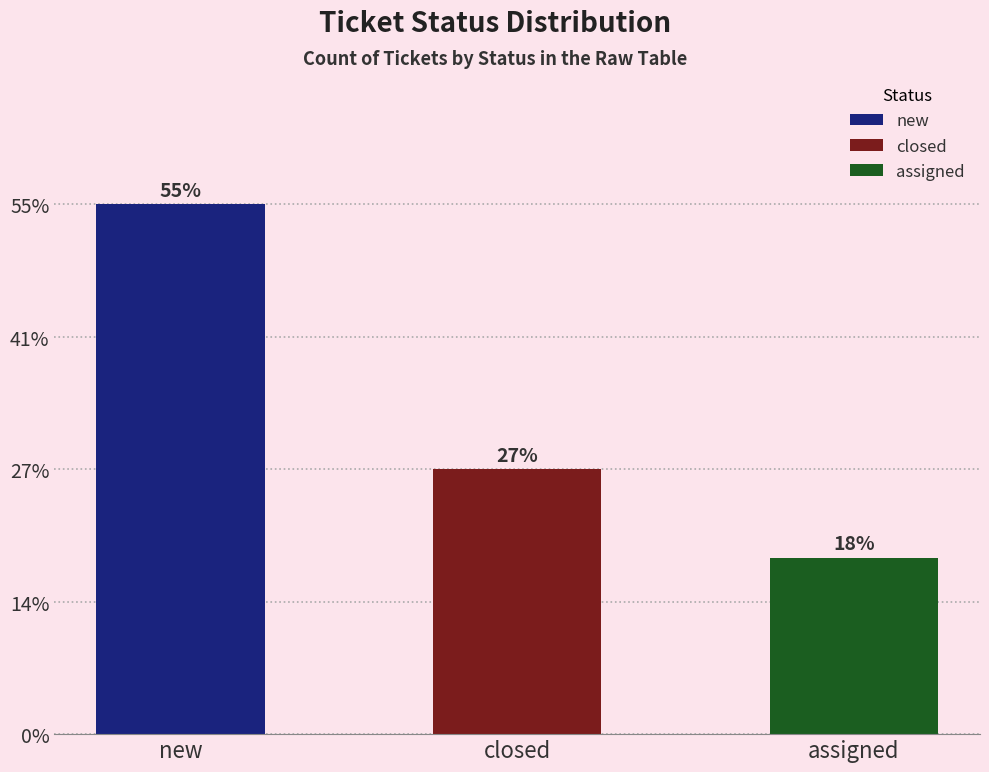

Rank the categories by value from highest to lowest.

new, closed, assigned